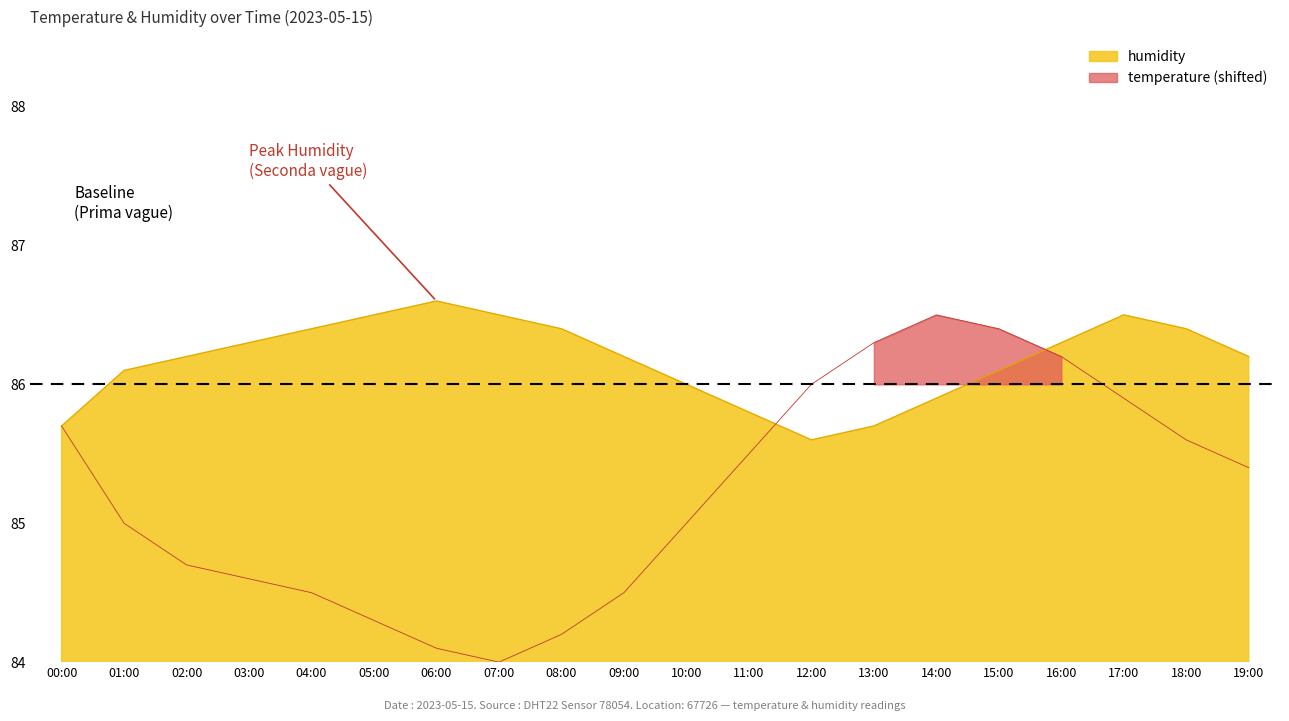

What is the value of the humidity point at the 10th from the left?

86.2